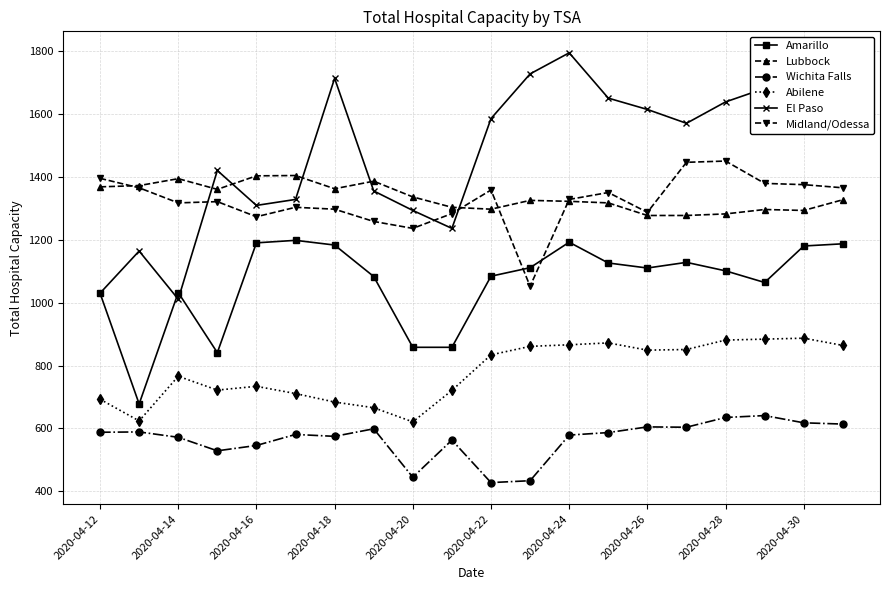

True or false: Abilene and Midland/Odessa intersect in this chart.

False